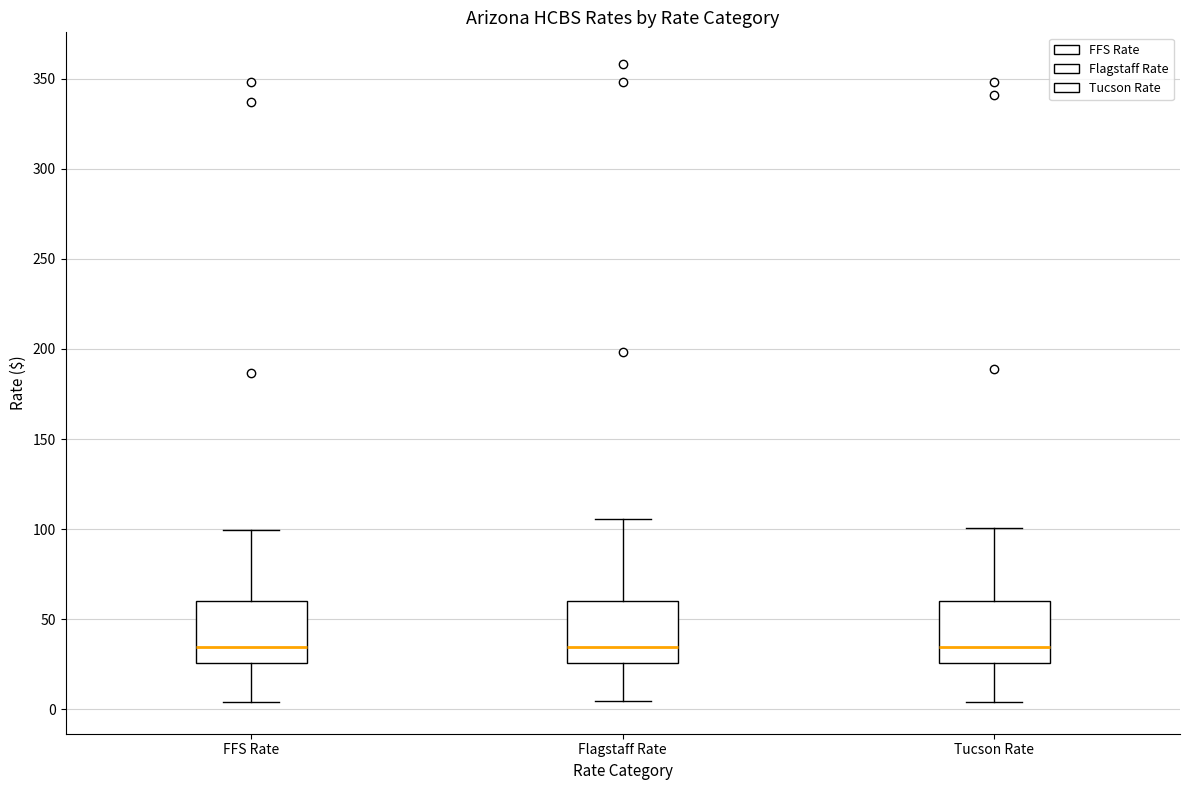

Reading left to right, read every box against the y-axis: the position of its median line, the range the box covers, and the ends of its whiskers. The values are not printed on the chart, so give them approximately, as read against the axis.

FFS Rate: median 35, box 25 to 60, whiskers 5 to 100
Flagstaff Rate: median 35, box 25 to 60, whiskers 5 to 105
Tucson Rate: median 35, box 25 to 60, whiskers 5 to 100